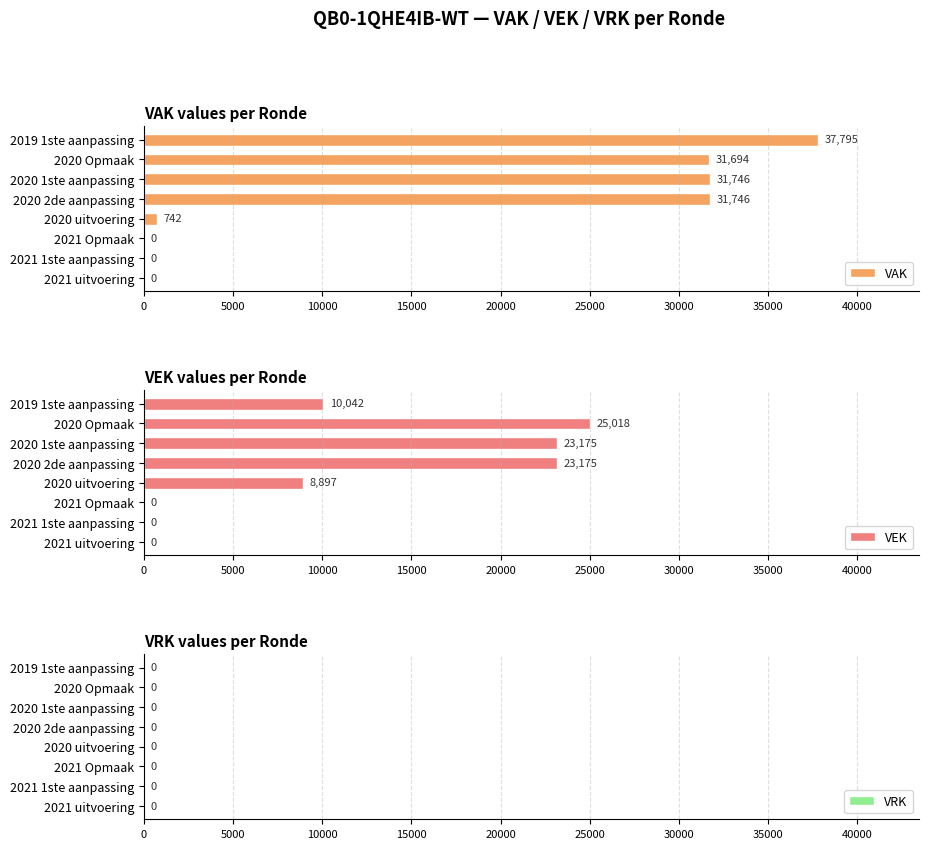

What is the sum of all VAK values?

133723